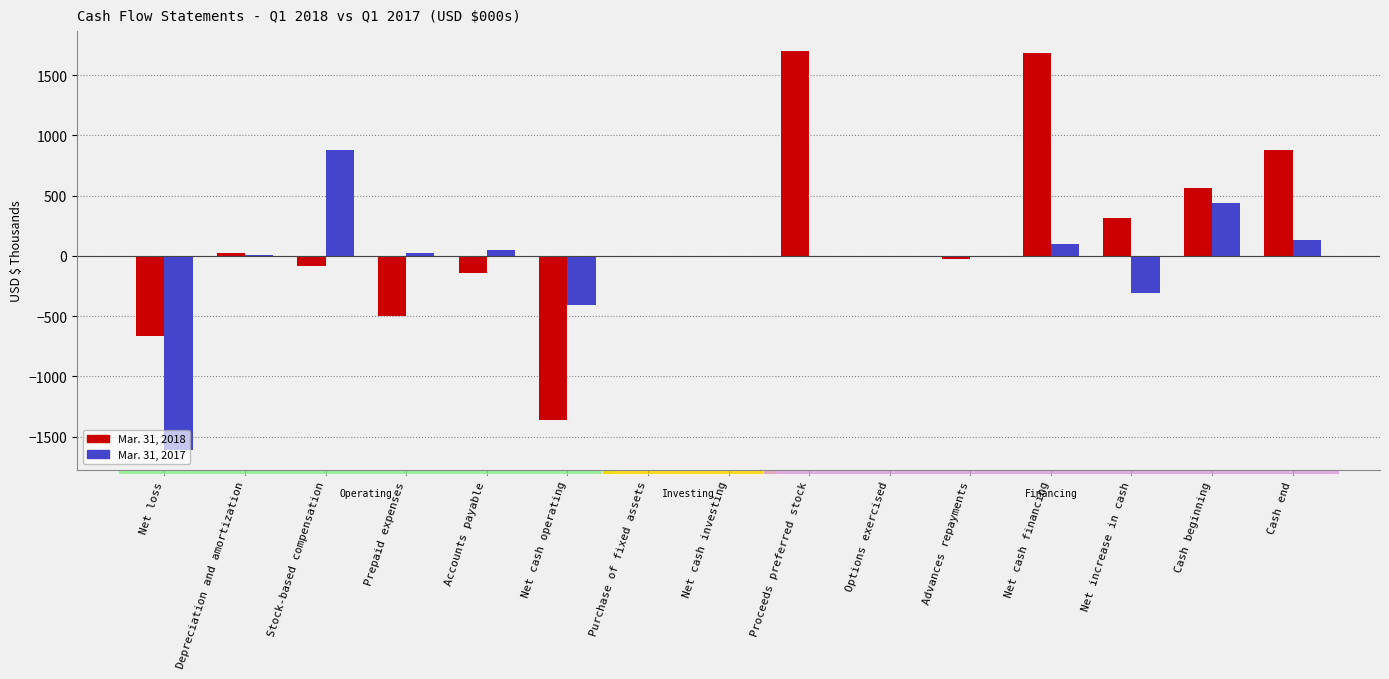

At which category is the sum across all series the highest?

Net cash financing